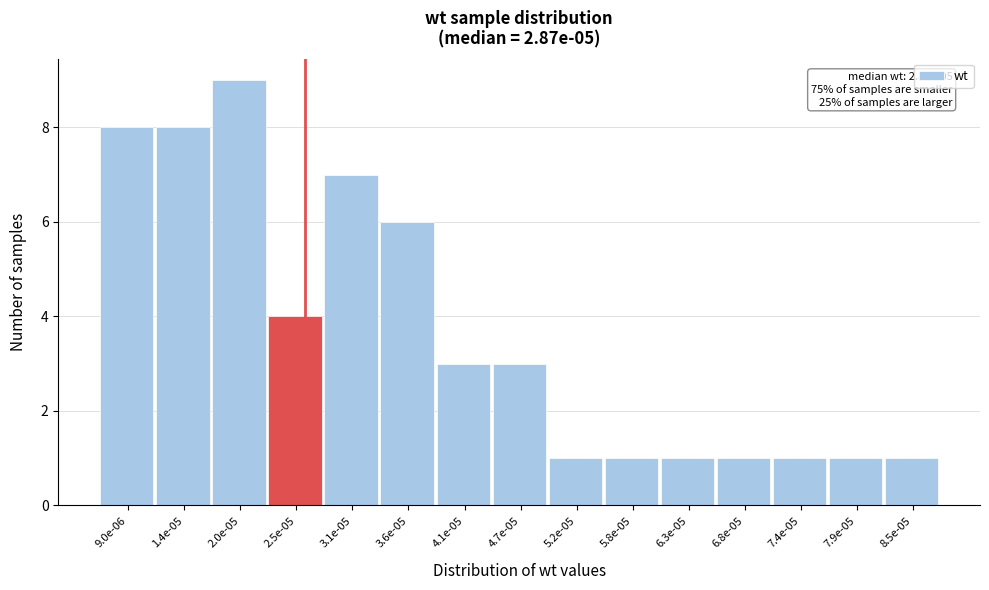

Reading left to right, transcribe all the data shown in this chart.

9.0e-06=8	1.4e-05=8	2.0e-05=9	2.5e-05=4	3.1e-05=7	3.6e-05=6	4.1e-05=3	4.7e-05=3	5.2e-05=1	5.8e-05=1	6.3e-05=1	6.8e-05=1	7.4e-05=1	7.9e-05=1	8.5e-05=1